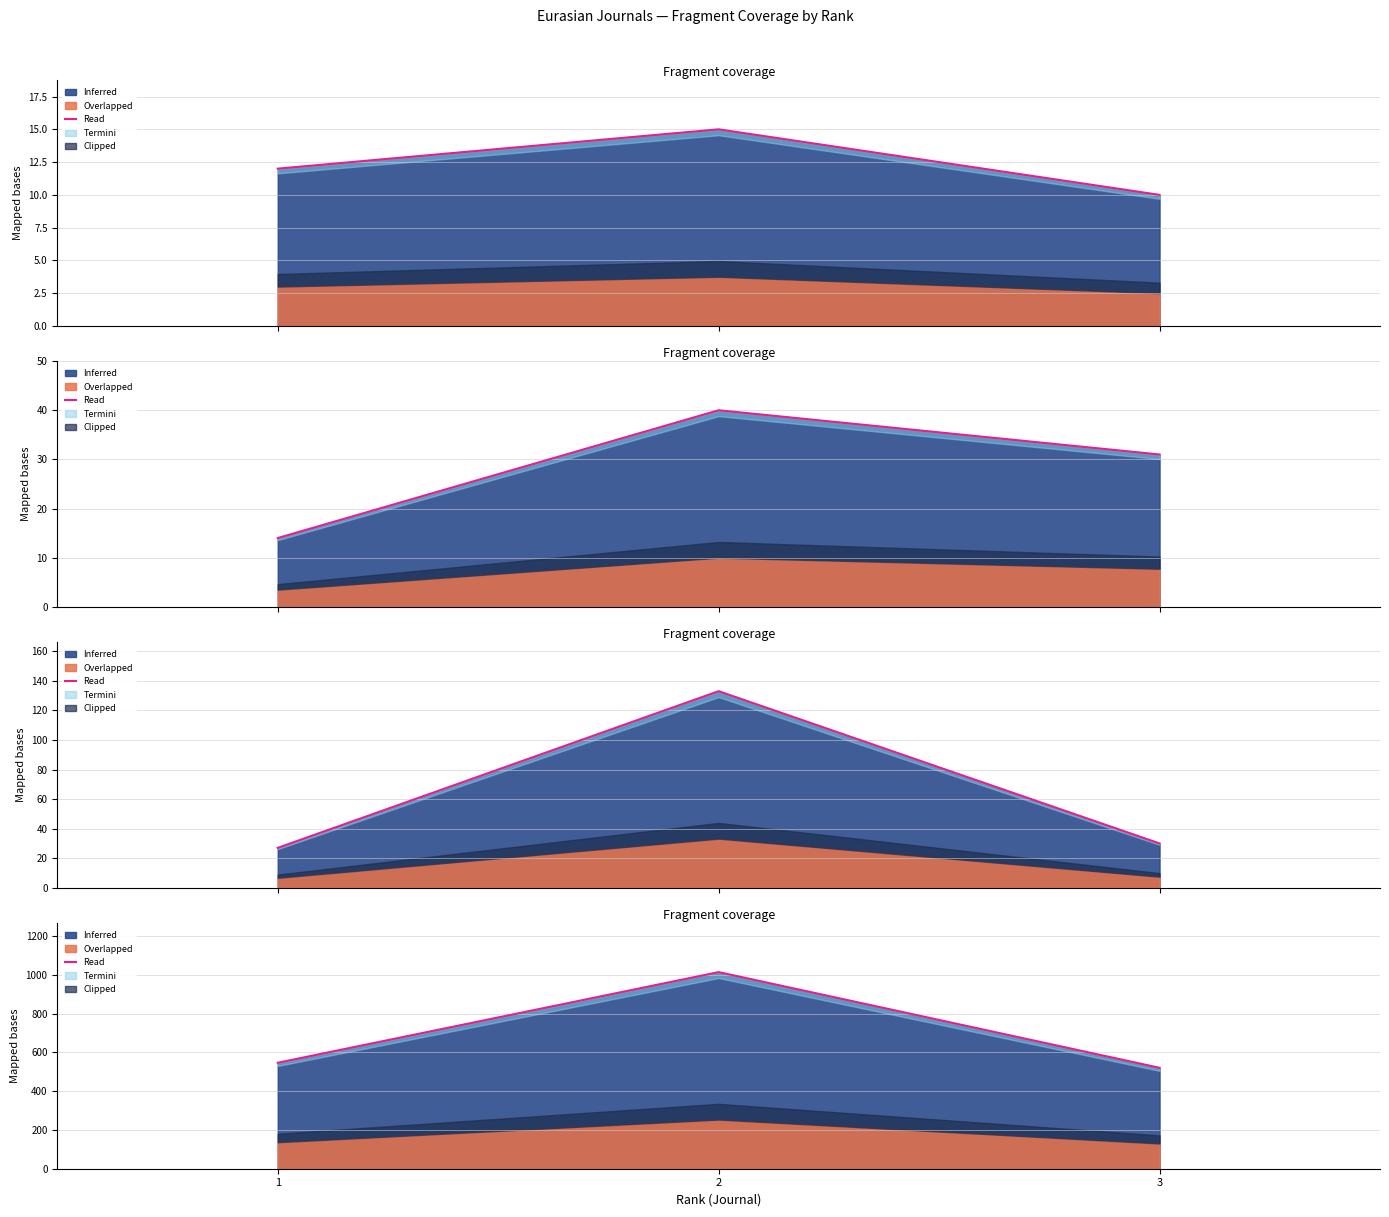

Does the chart have visible grid lines?

Yes